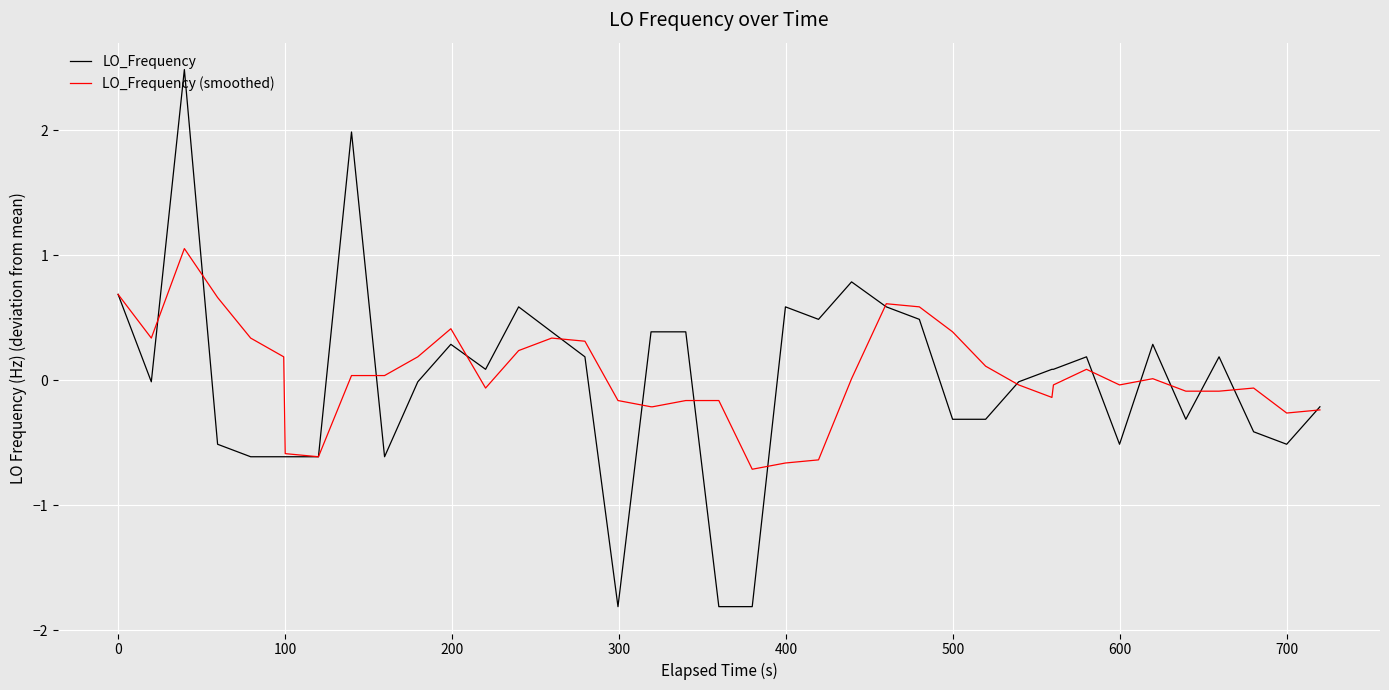

What is the highest value of the LO_Frequency (smoothed) series?

1.1